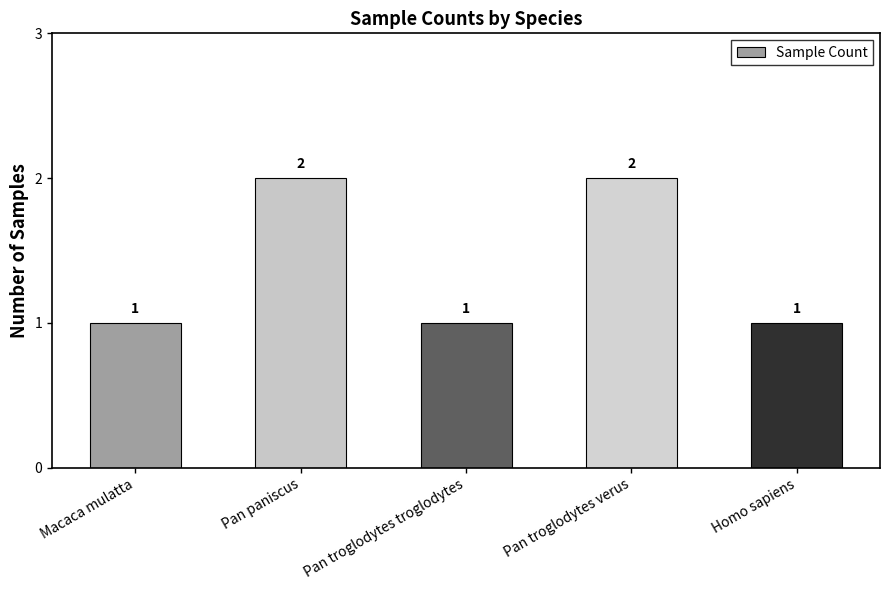

What is the change in value from Macaca mulatta to Pan troglodytes verus?

+1